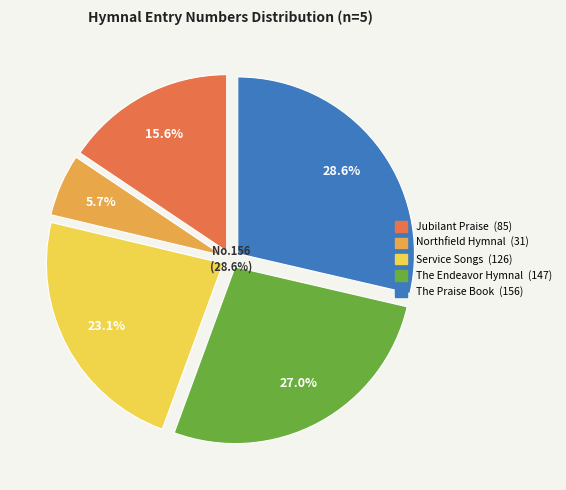

Count the number of slices in the pie.

5